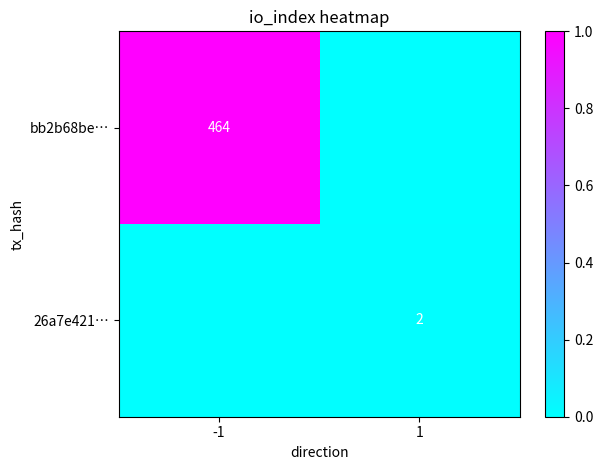

True or false: 26a7e421… has a value of 3 at 1.

False